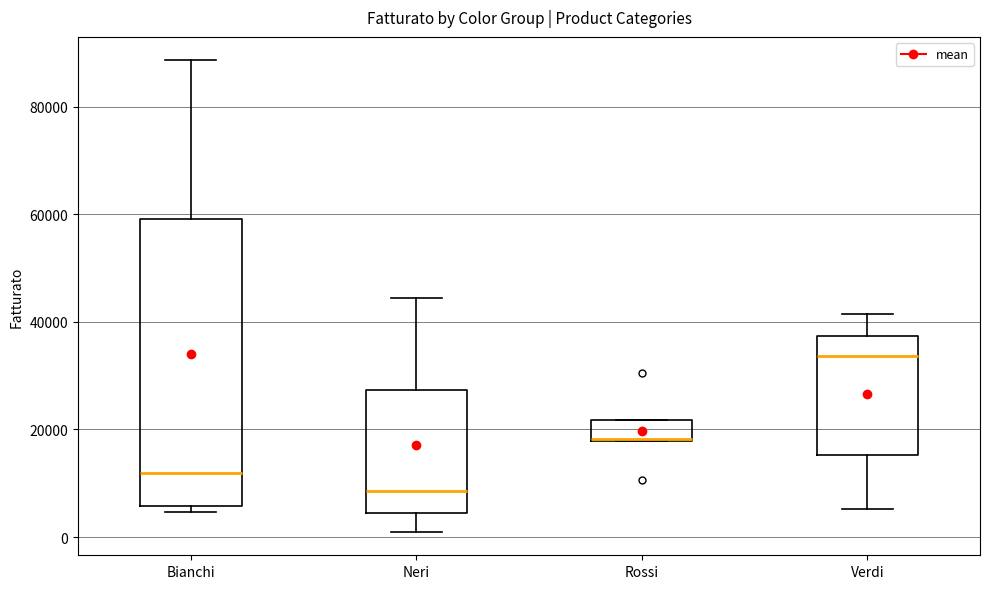

Where does the median line of the box for Neri sit on the y-axis? The values are not printed on the chart, so give them approximately, as read against the axis.

8000